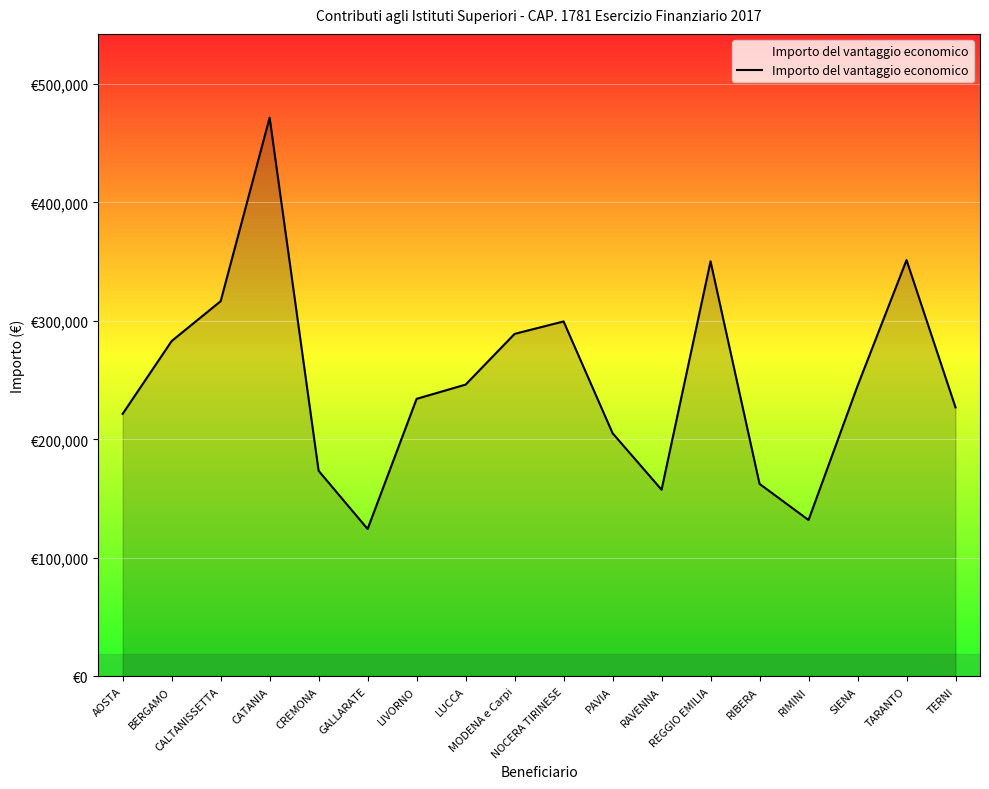

At which category does the data reach its first local peak?

CATANIA